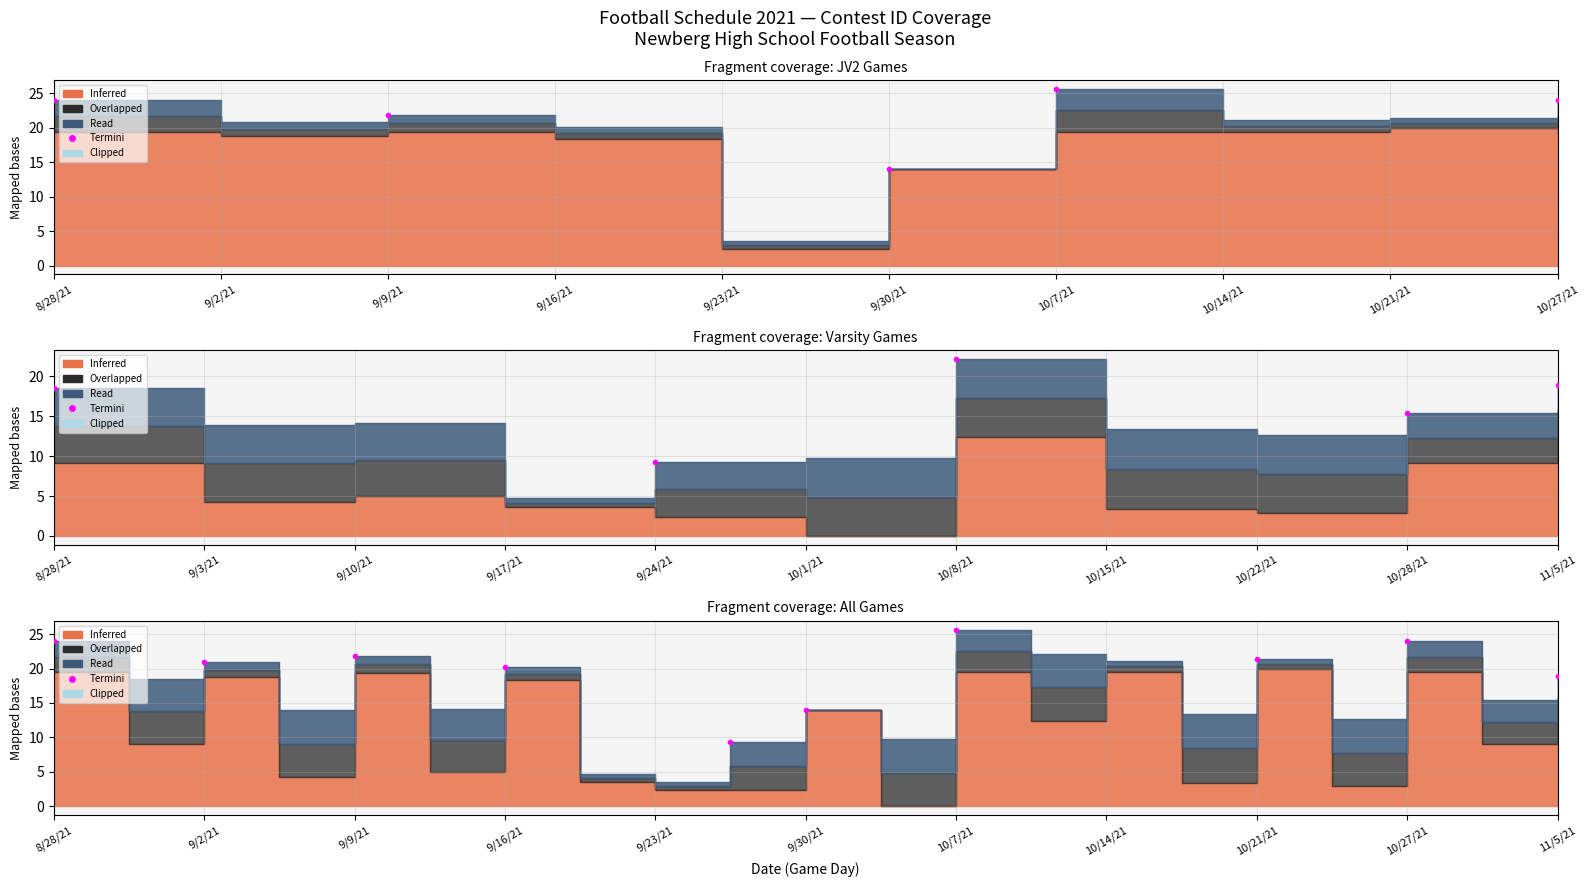

Does the chart have visible grid lines?

Yes